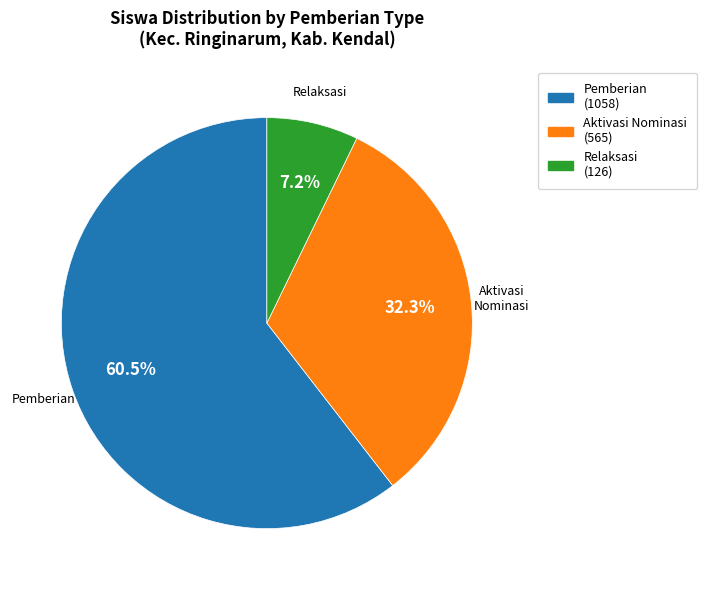

Which slice is the smallest?

Relaksasi (126)